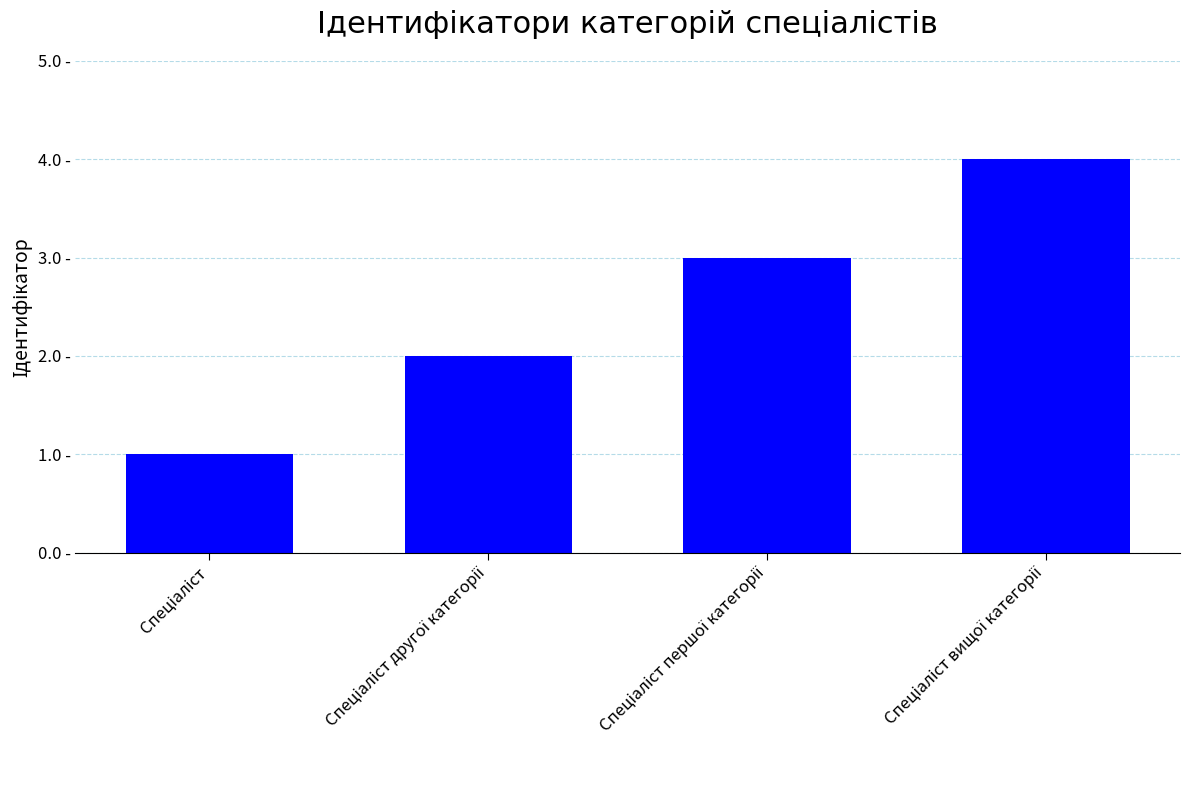

Does the chart contain stacked bars?

No